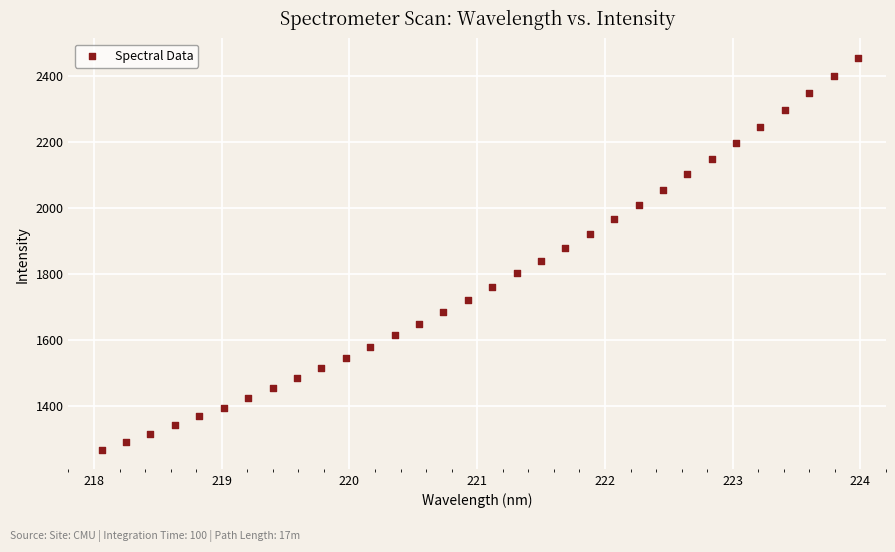

What is the range of X values (max minus min)?

5.9